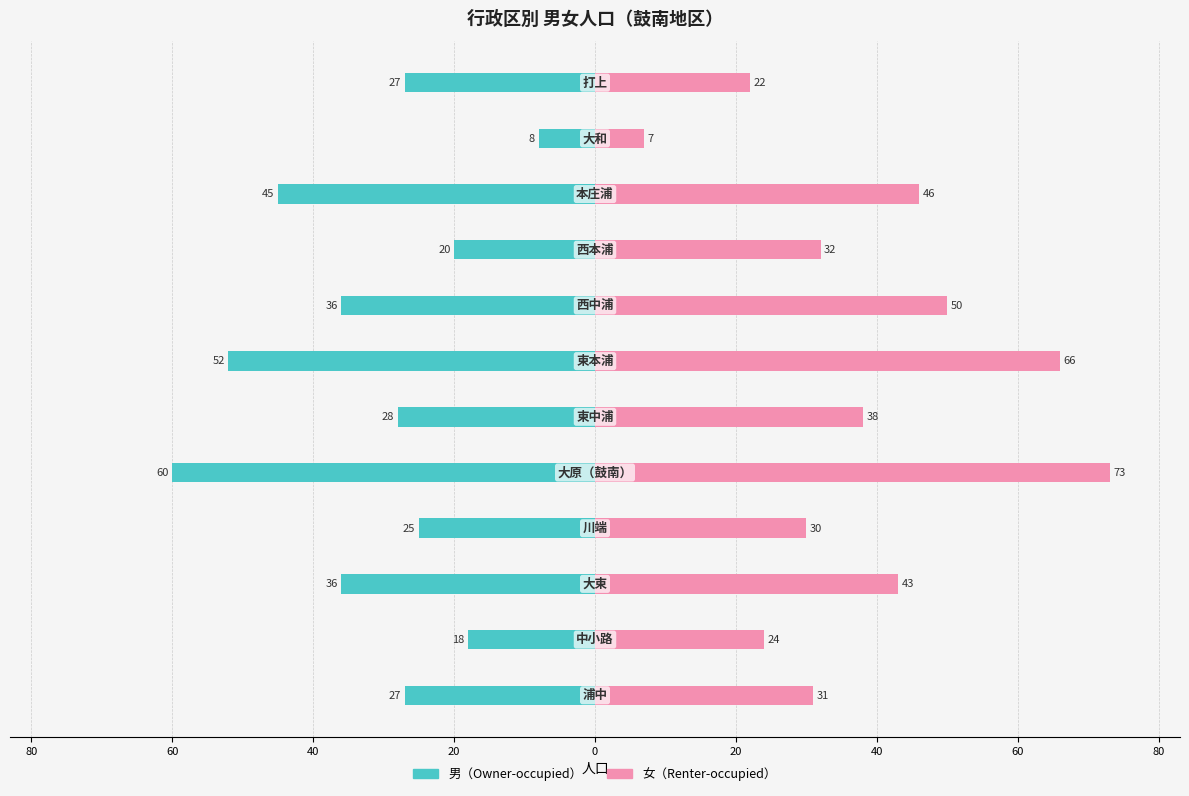

Does the chart contain stacked bars?

No